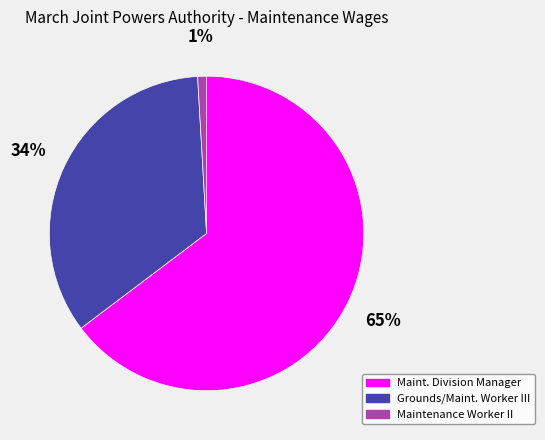

Between Maintenance Worker II and Maint. Division Manager, which is larger?

Maint. Division Manager